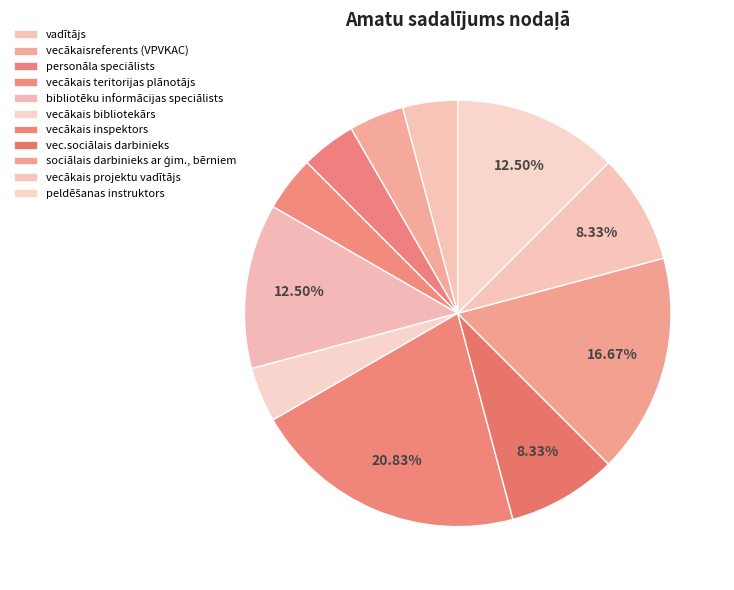

Which slice is the largest?

vecākais inspektors